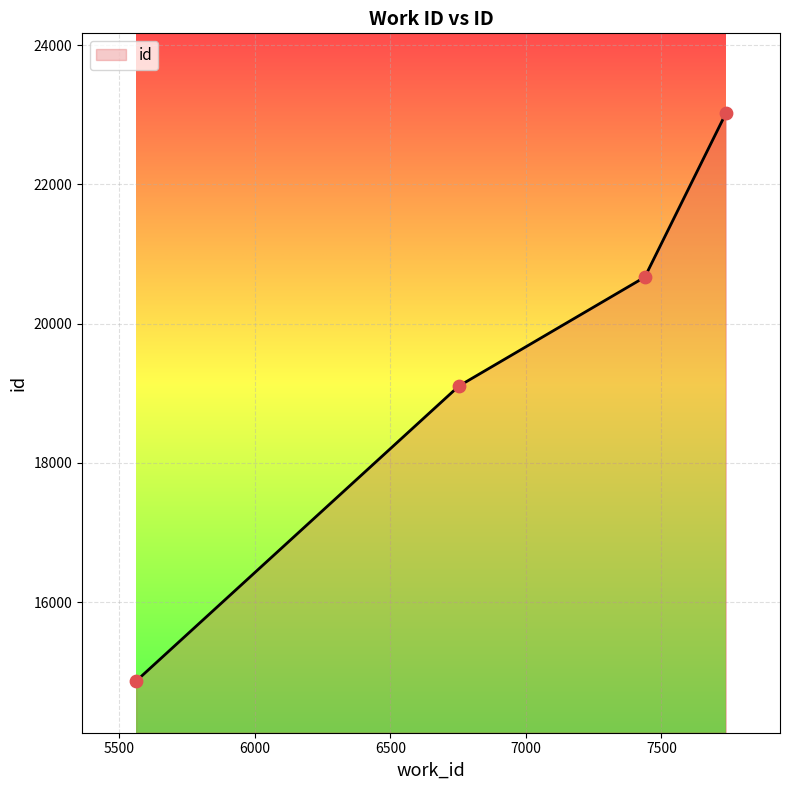

Approximately how many times larger is the value at 7738 compared to 6753?

1.2